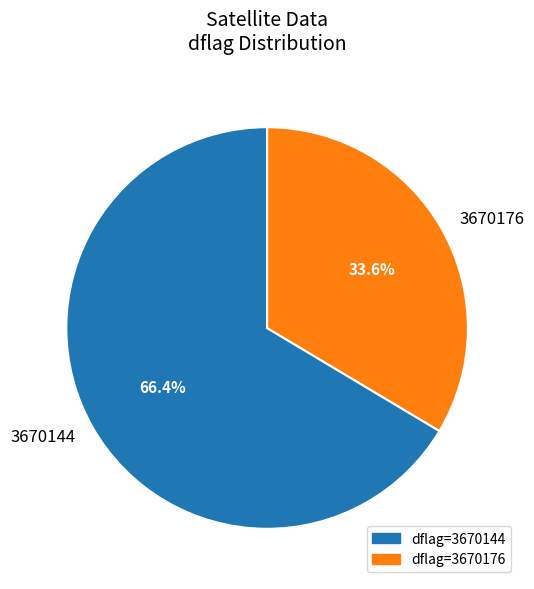

Combined, what portion of the pie is 3670144 and 3670176?

100.0%